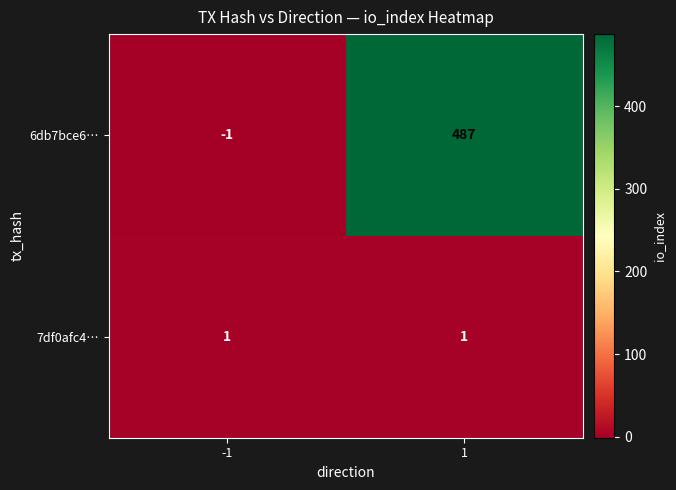

Which series has the largest total across all categories?

6db7bce6…